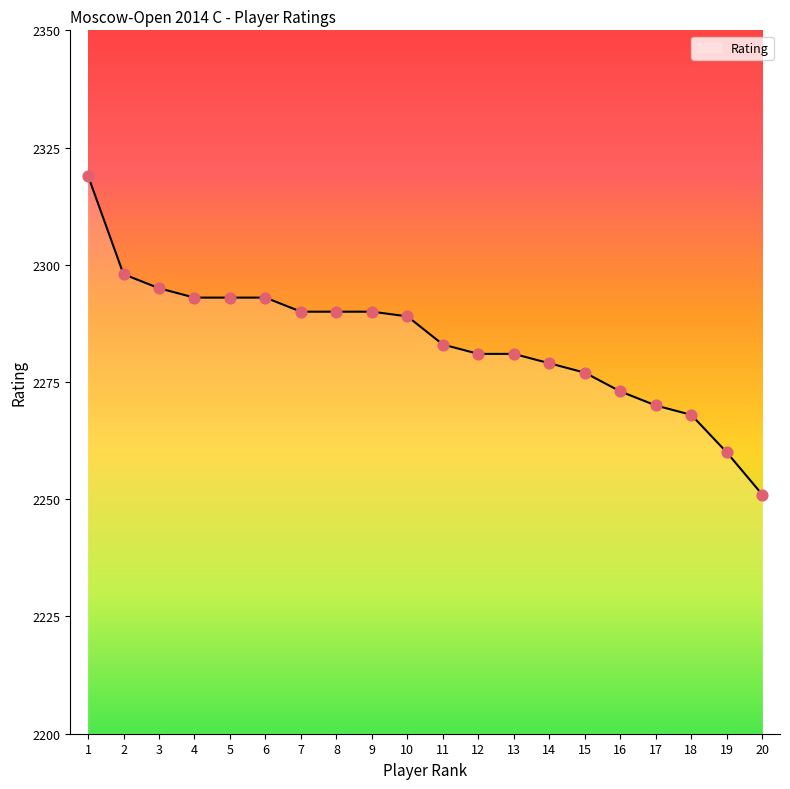

What is the change in value from 16 to 19?

-13